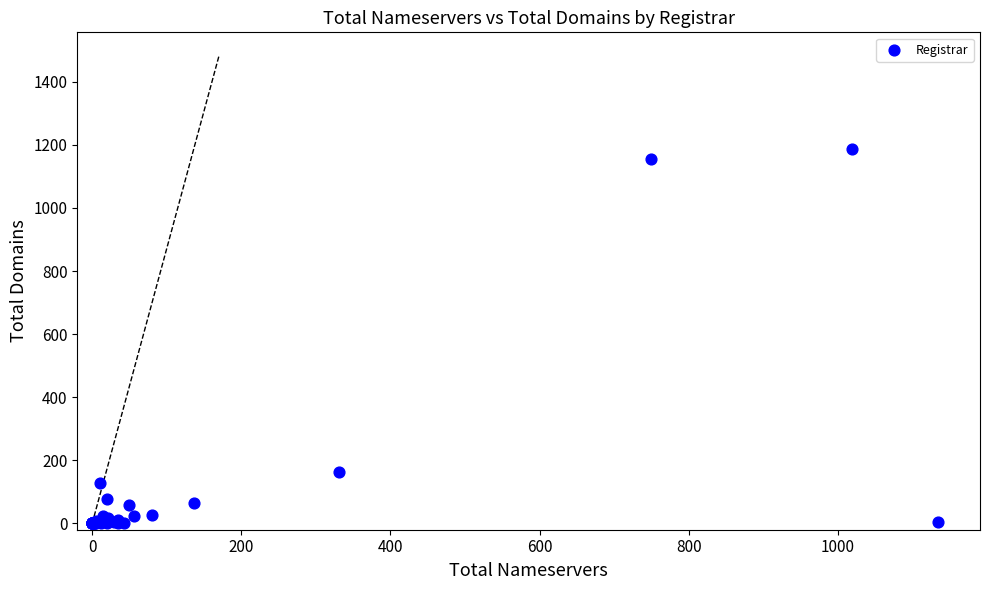

What Y value in the scatter plot is closest to 593?

163